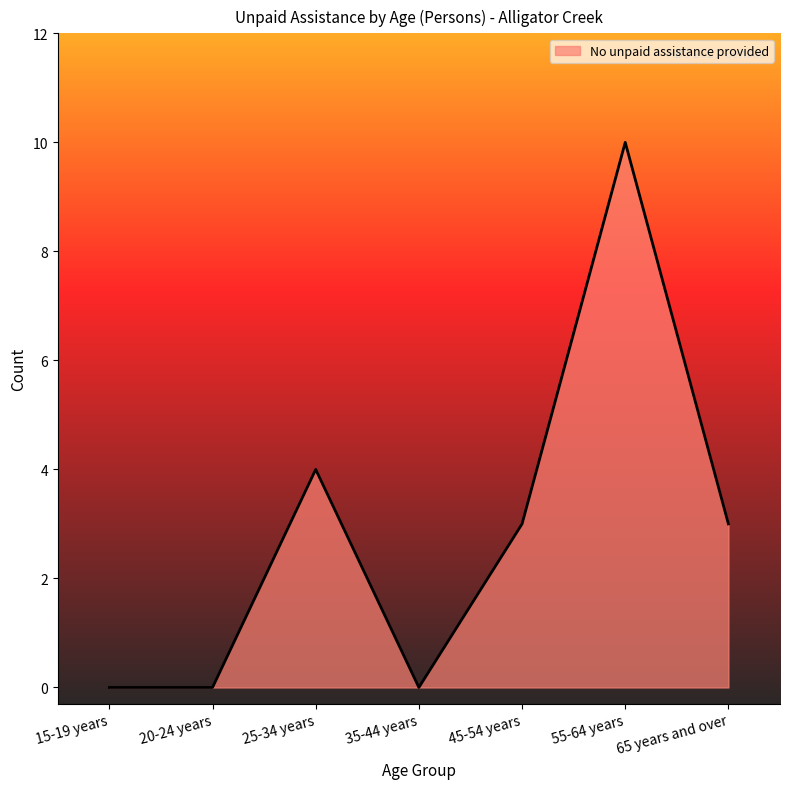

How many values are between 0 and 4?

6